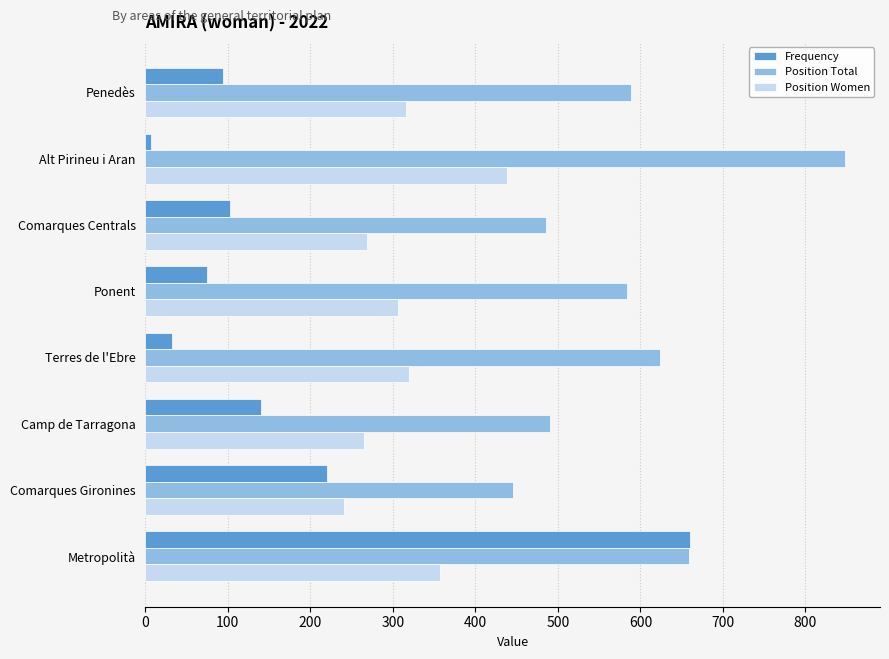

Which series has the largest total across all categories?

Position Total